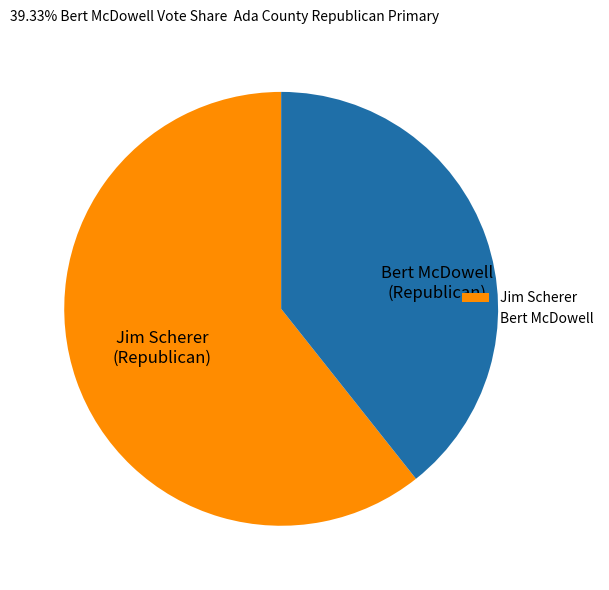

Do Jim Scherer and Bert McDowell together represent more than half of the pie?

Yes